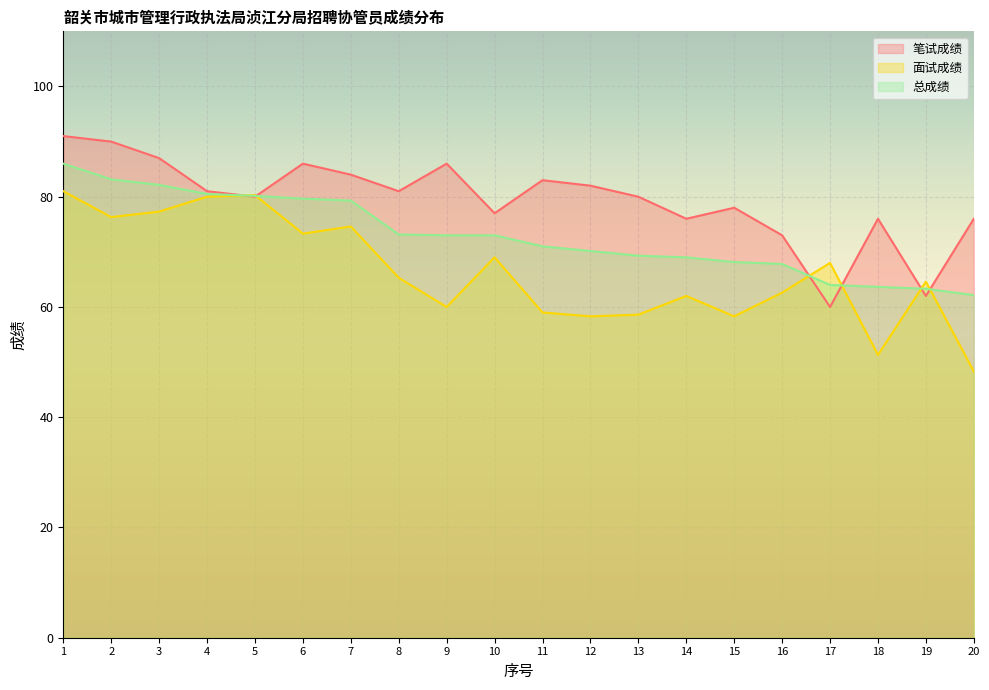

At which category is the sum across all series the highest?

1